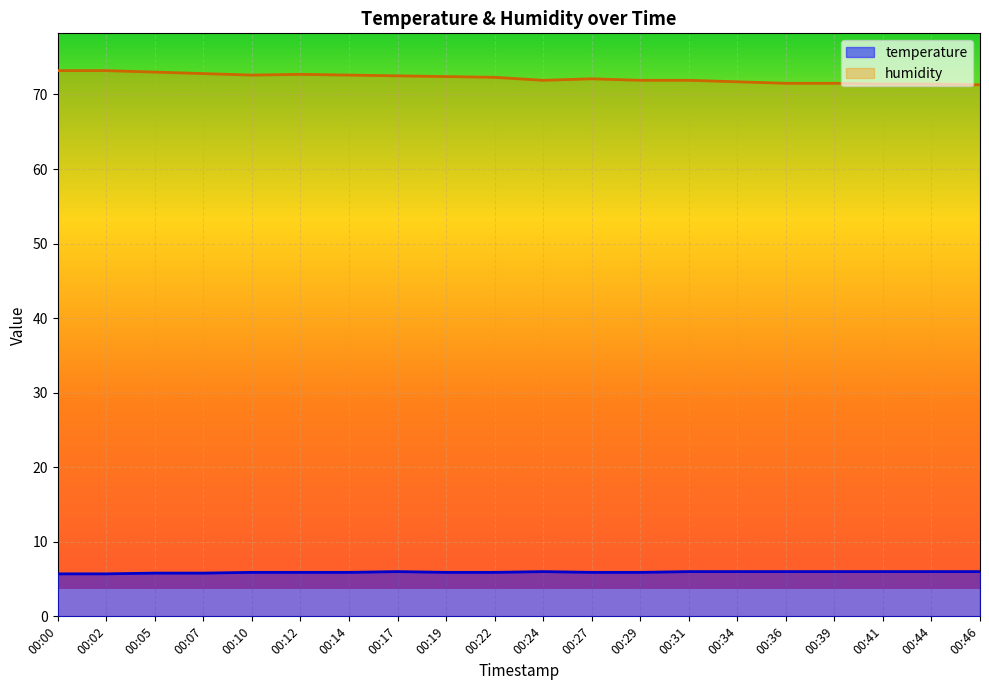

Is the value of humidity at 00:39 greater than the value of temperature at 00:41?

Yes